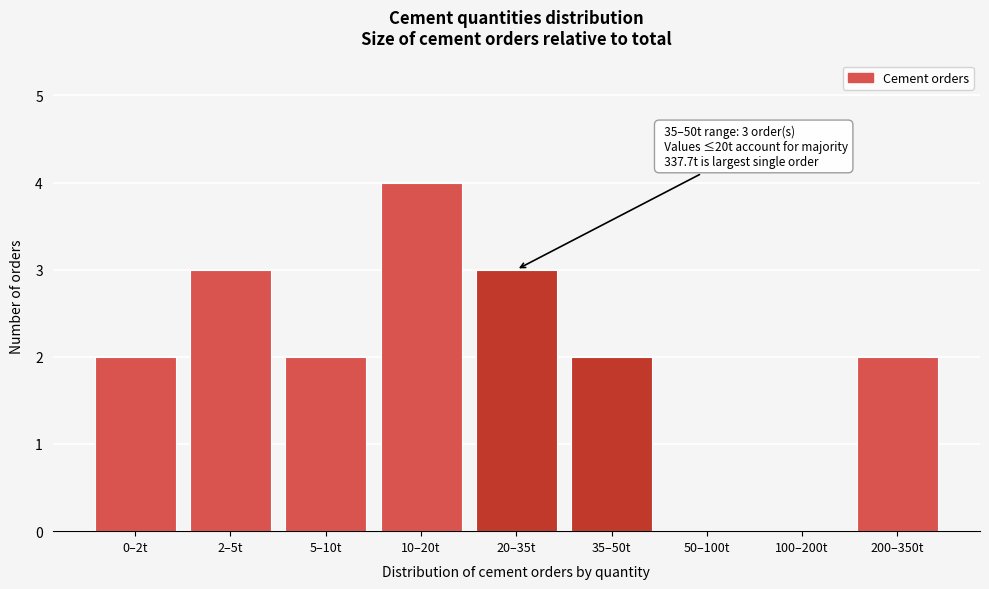

Reading left to right, extract all data points from this chart.

0–2t=2	2–5t=3	5–10t=2	10–20t=4	20–35t=3	35–50t=2	50–100t=0	100–200t=0	200–350t=2